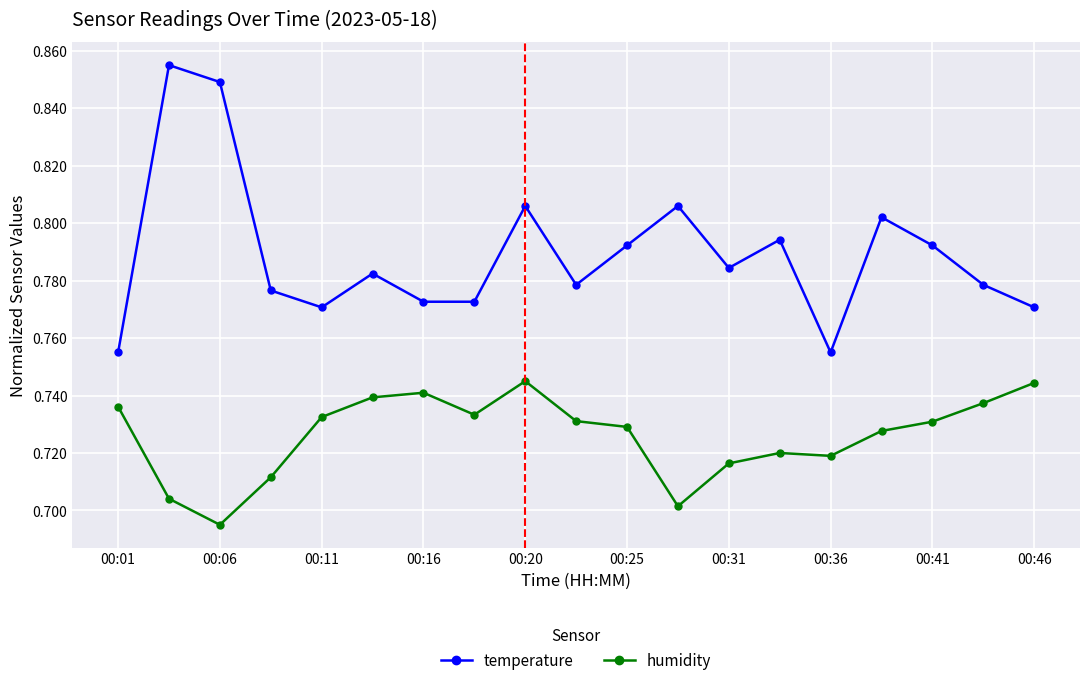

Does the chart have visible grid lines?

Yes